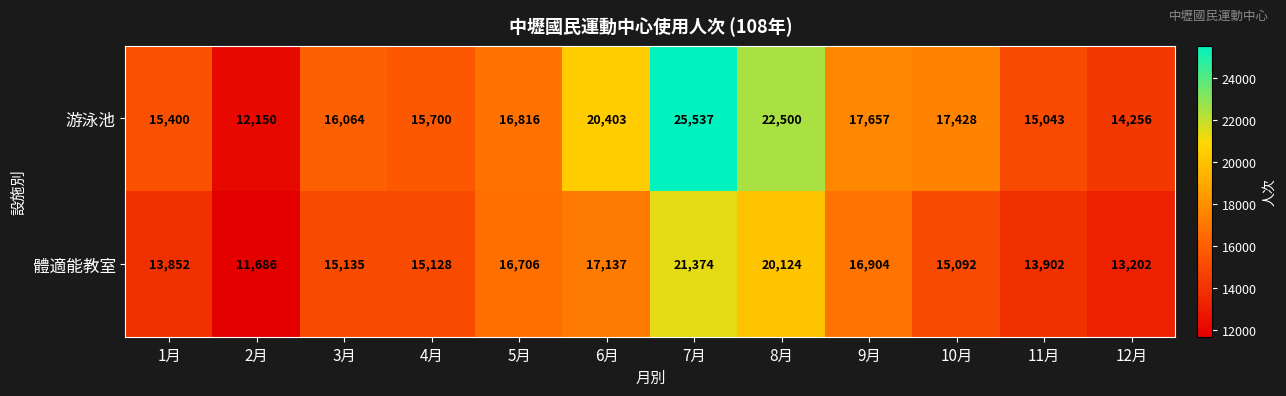

What is the approximate value of 游泳池 at 1月?

15400